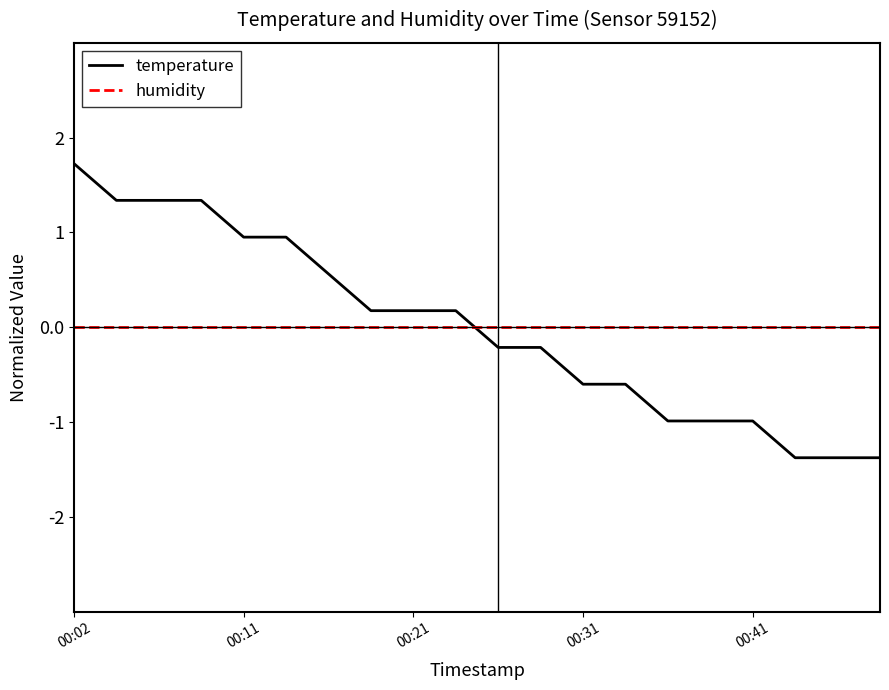

Rank the series by their maximum value, from lowest to highest.

humidity, temperature